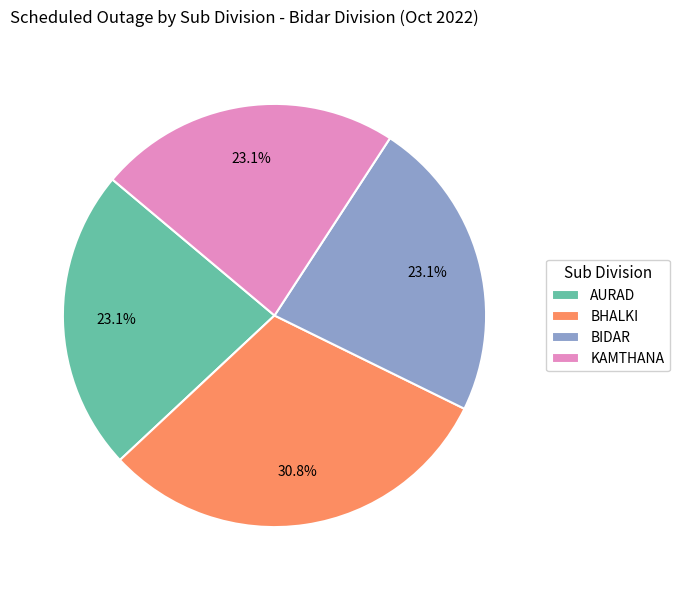

Do AURAD and BHALKI together represent more than half of the pie?

Yes